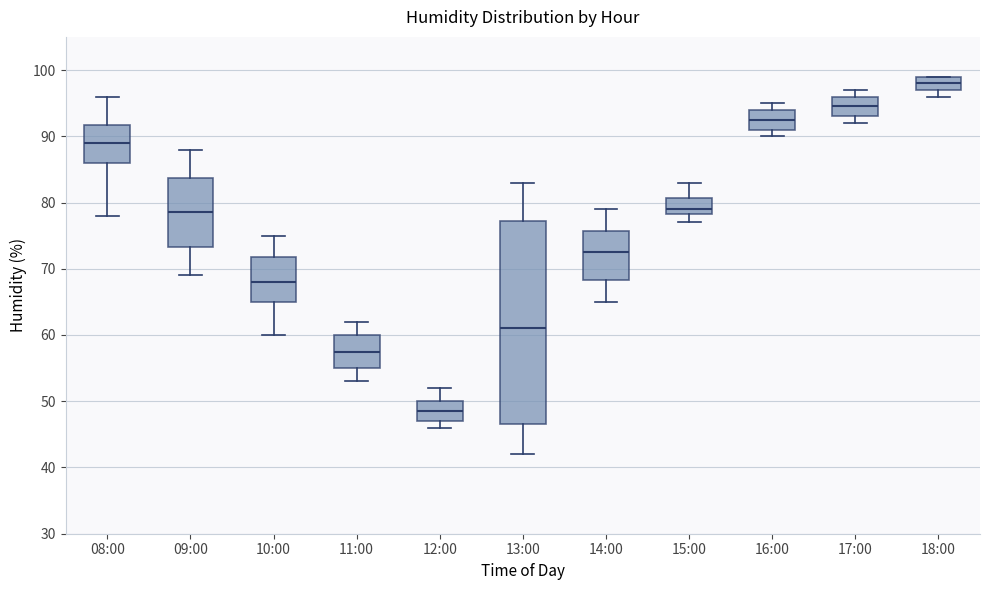

Where is the lower edge of the box for 18:00 on the y-axis? The values are not printed on the chart, so give them approximately, as read against the axis.

97